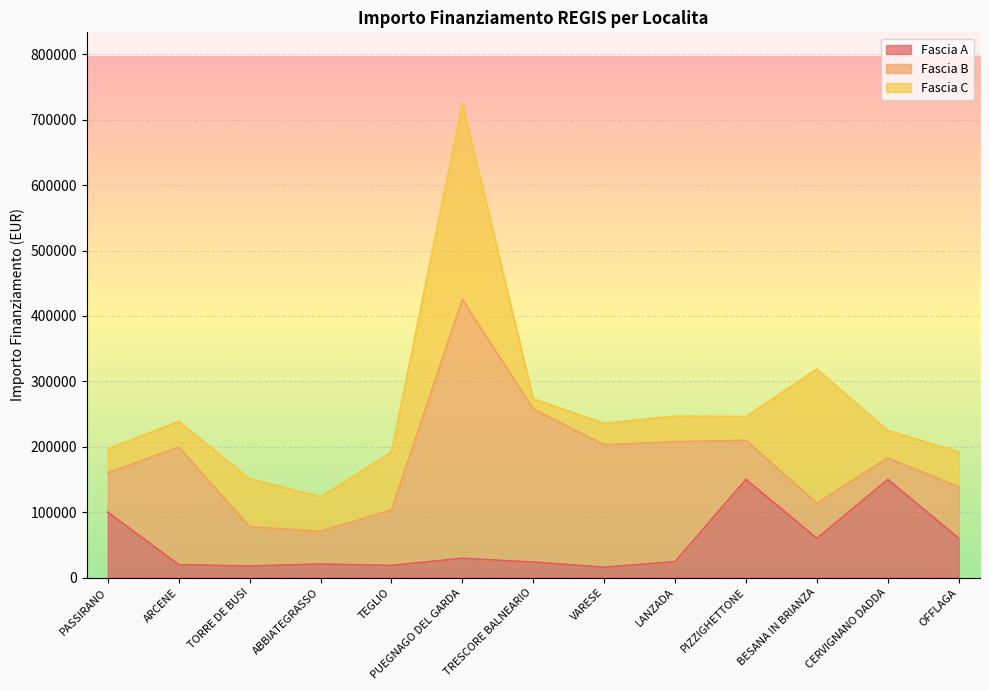

What is the difference between the highest and lowest values at CERVIGNANO DADDA?

117132.0